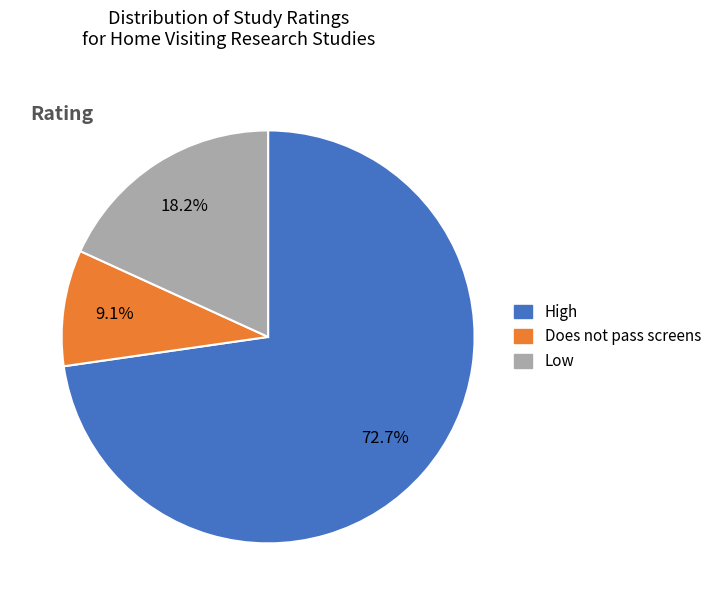

Which slice represents more than half of the pie?

High